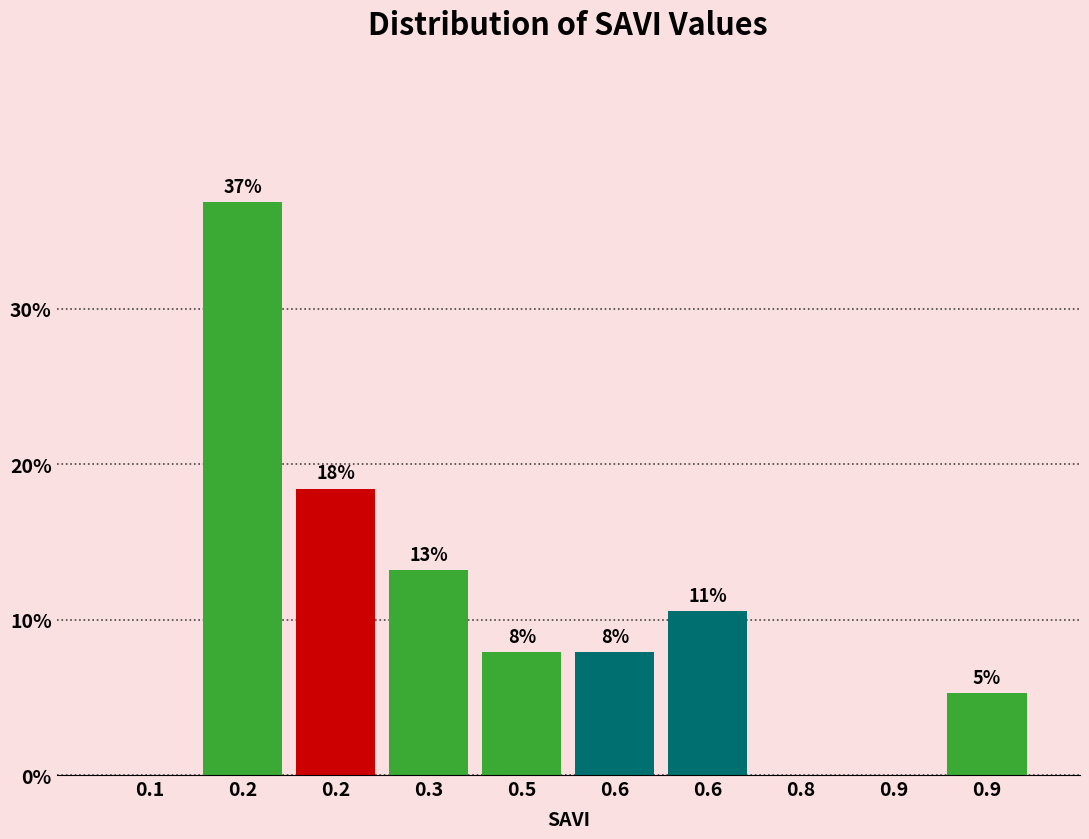

Are the bars horizontal?

No